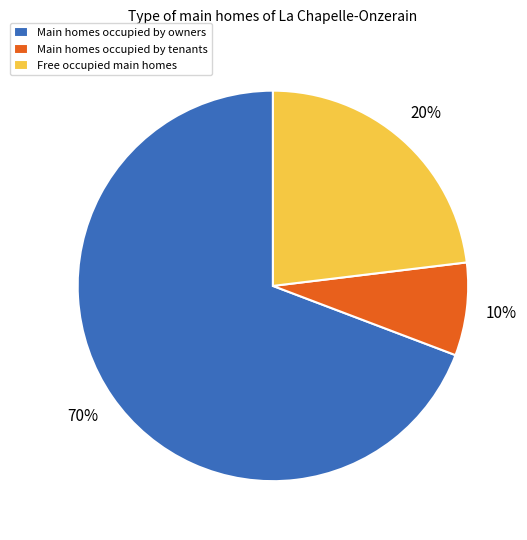

Is it true that 3 is 7% of the pie?

True